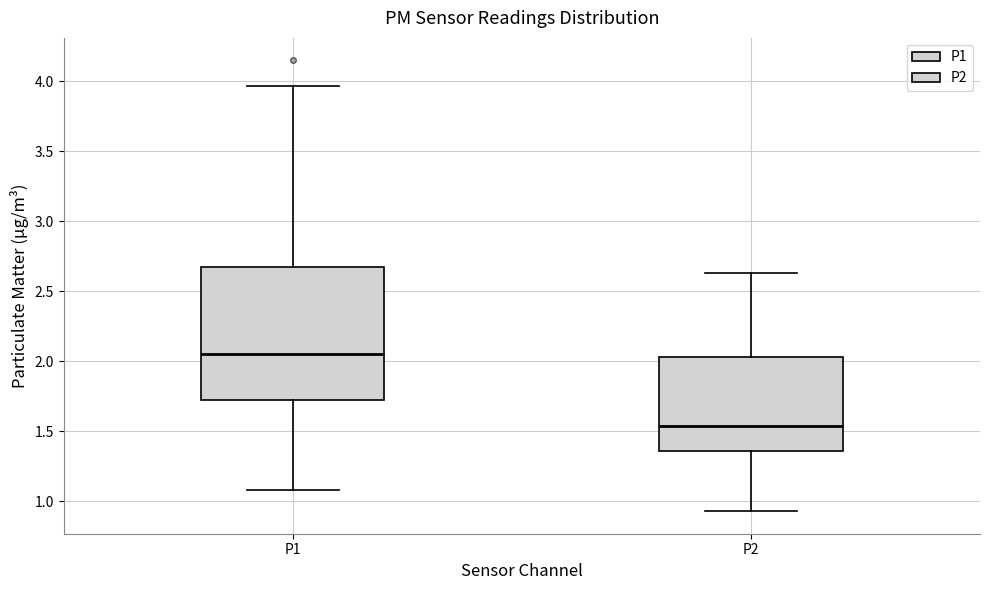

Where is the upper edge of the box for P2 on the y-axis? The values are not printed on the chart, so give them approximately, as read against the axis.

2.05